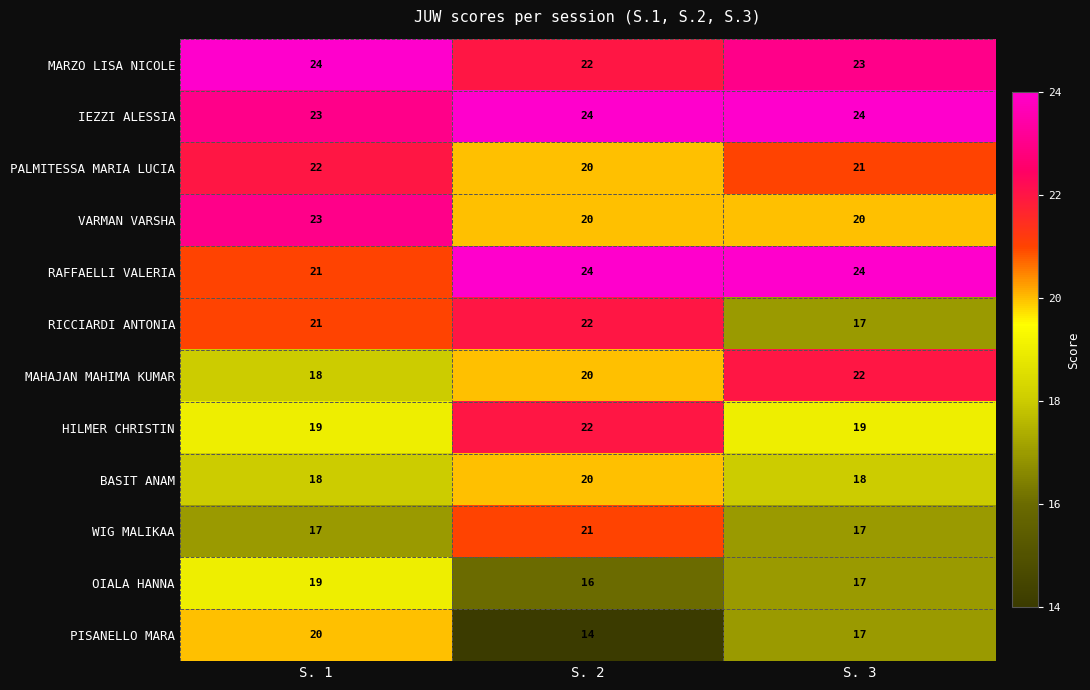

The HILMER CHRISTIN series shows 11 at S. 2. True or false?

False